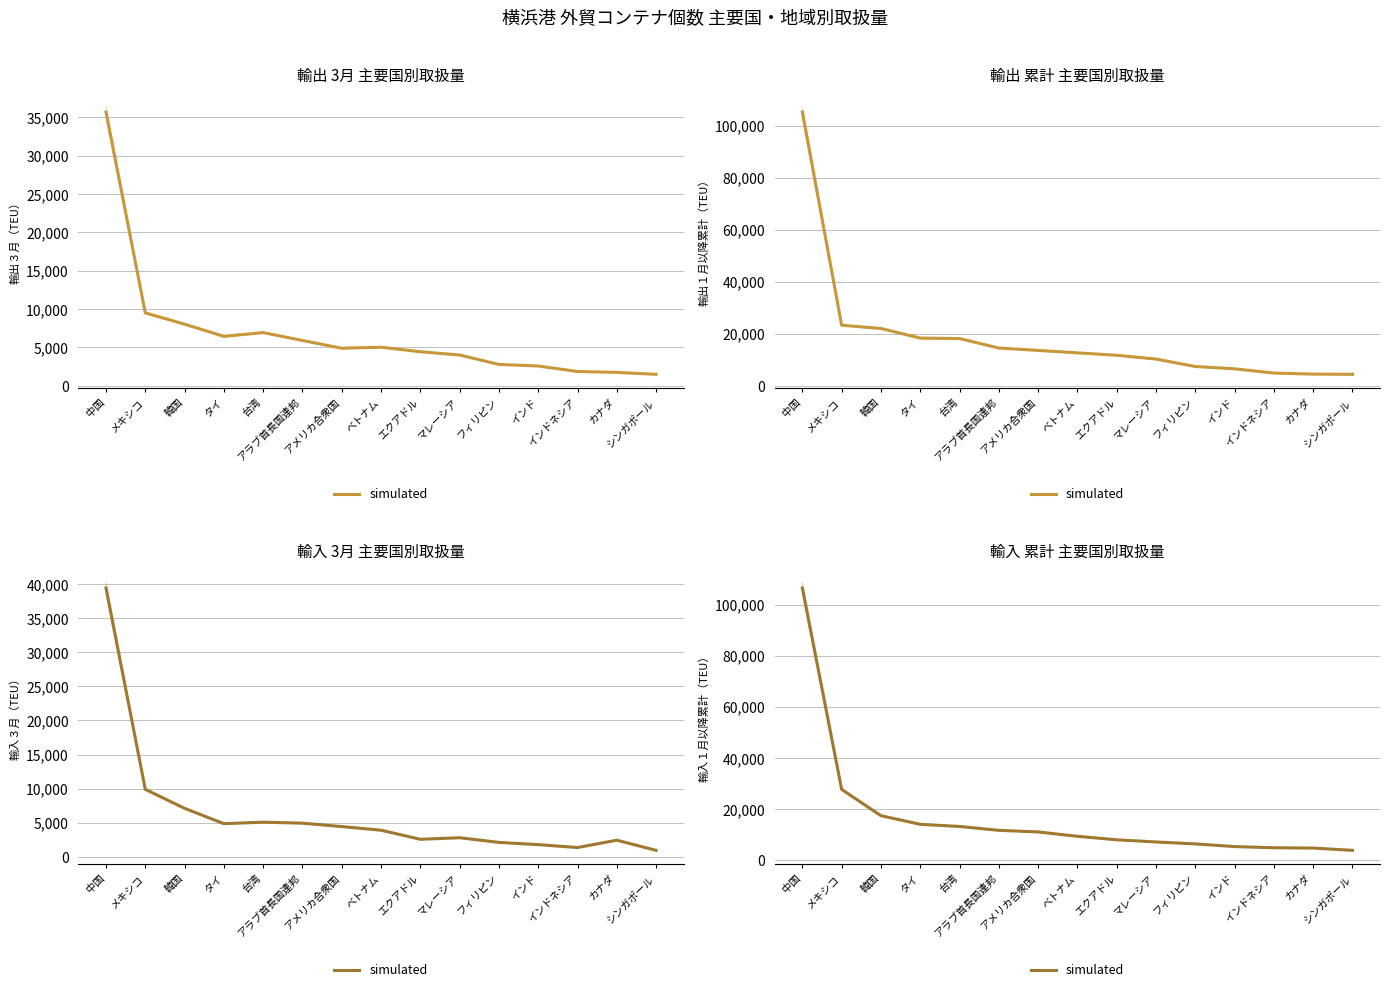

Count the number of categories in the chart.

15